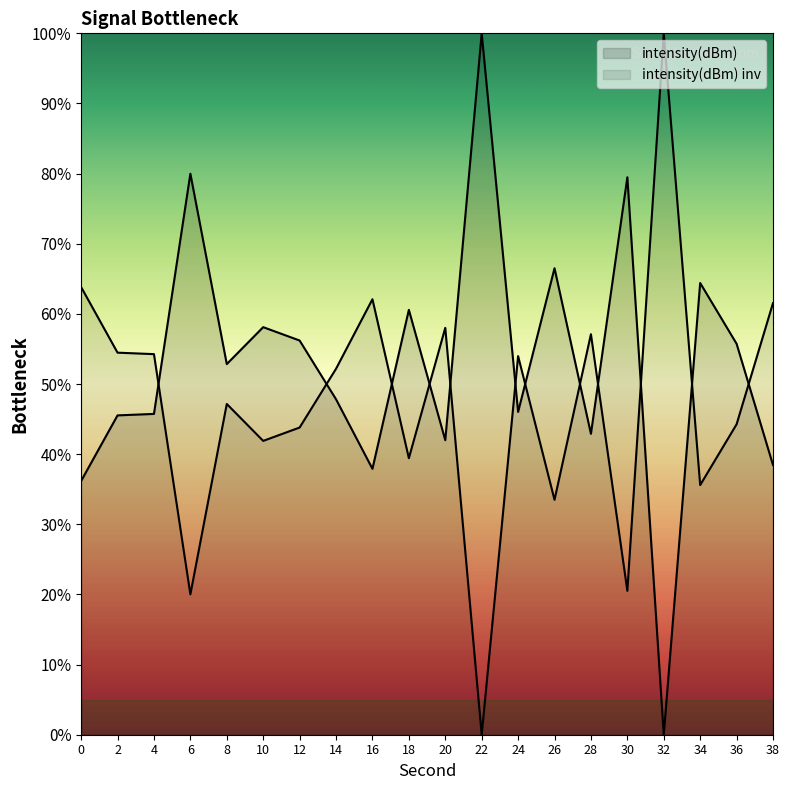

How many series are shown in this chart?

2